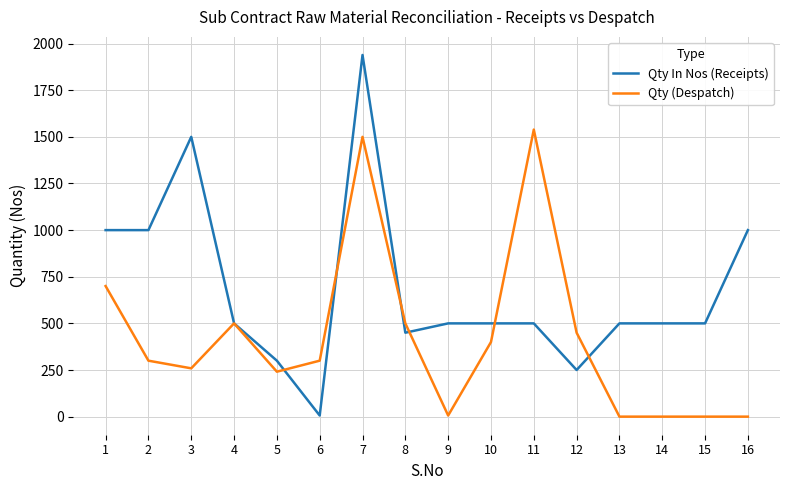

What is the approximate value of Qty In Nos (Receipts) at 13?

500